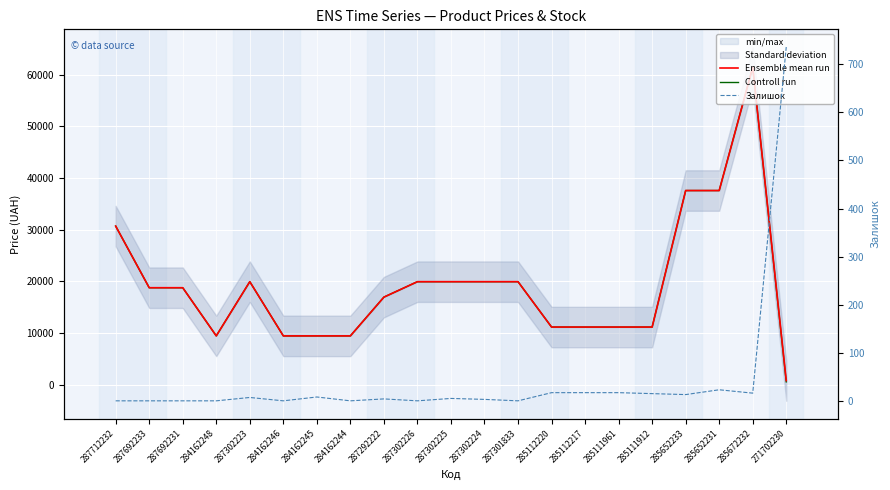

Does the chart display data point markers on the line(s)?

No